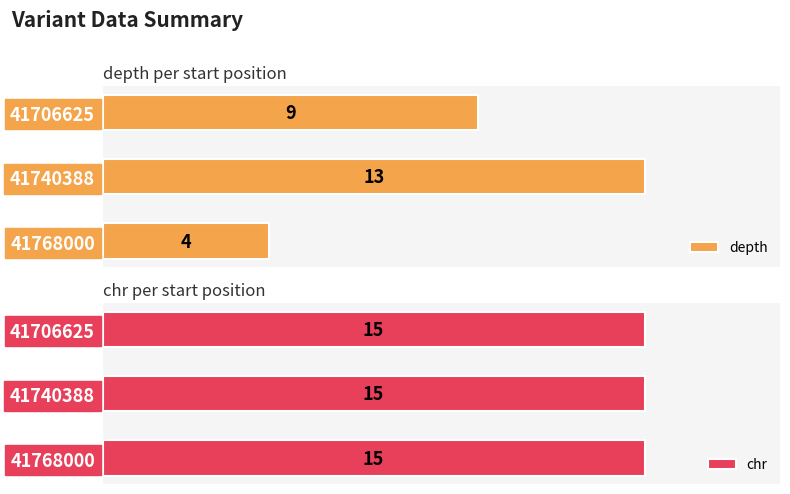

What are all the series names shown in the legend?

depth, chr